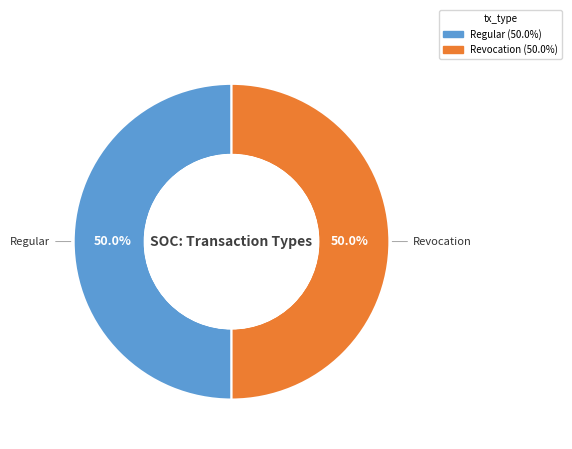

Which has a higher value, Revocation or Regular?

Regular